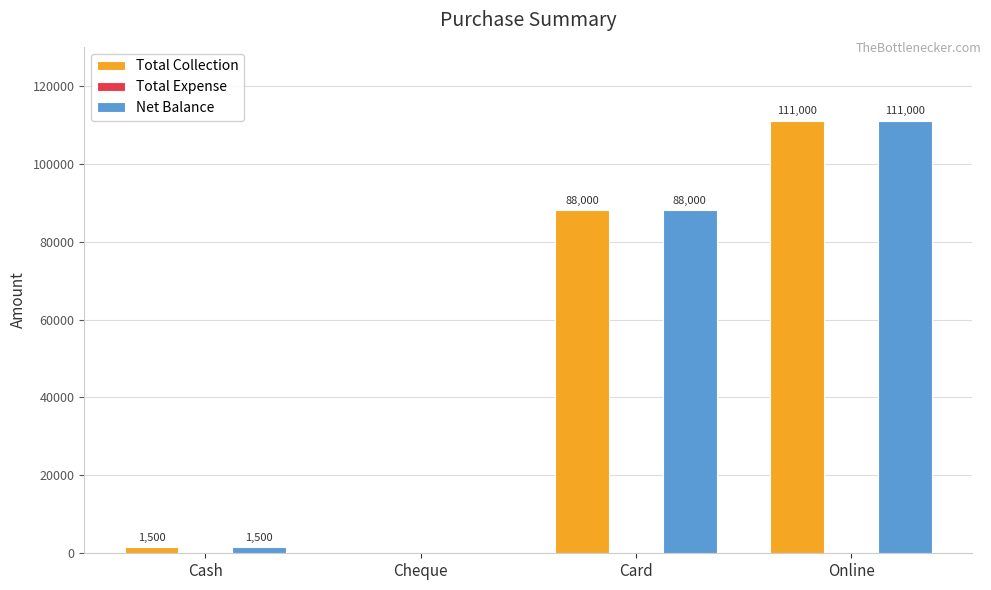

Is the value of Total Collection at Cash greater than the value of Net Balance at Online?

No